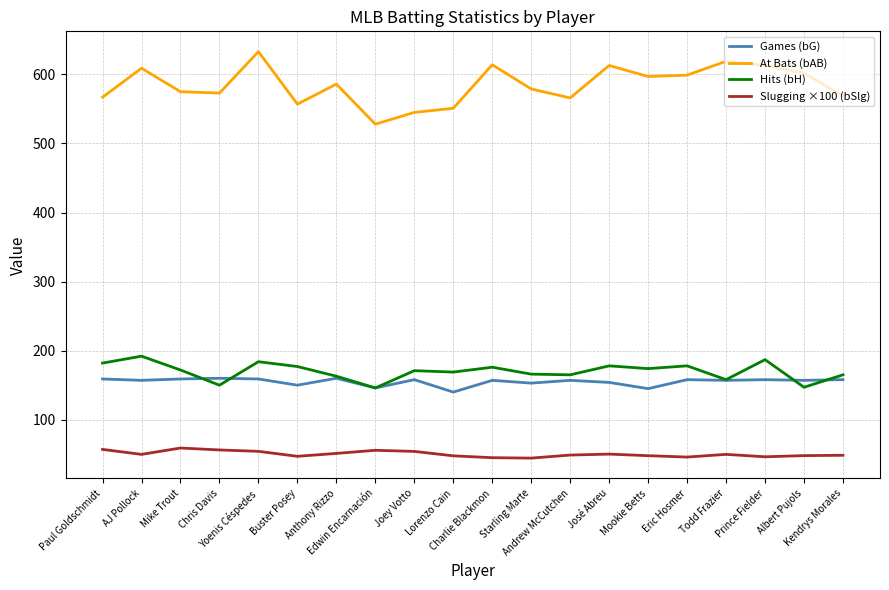

What is the difference between the maximum and minimum values in the At Bats (bAB) series?

105.0